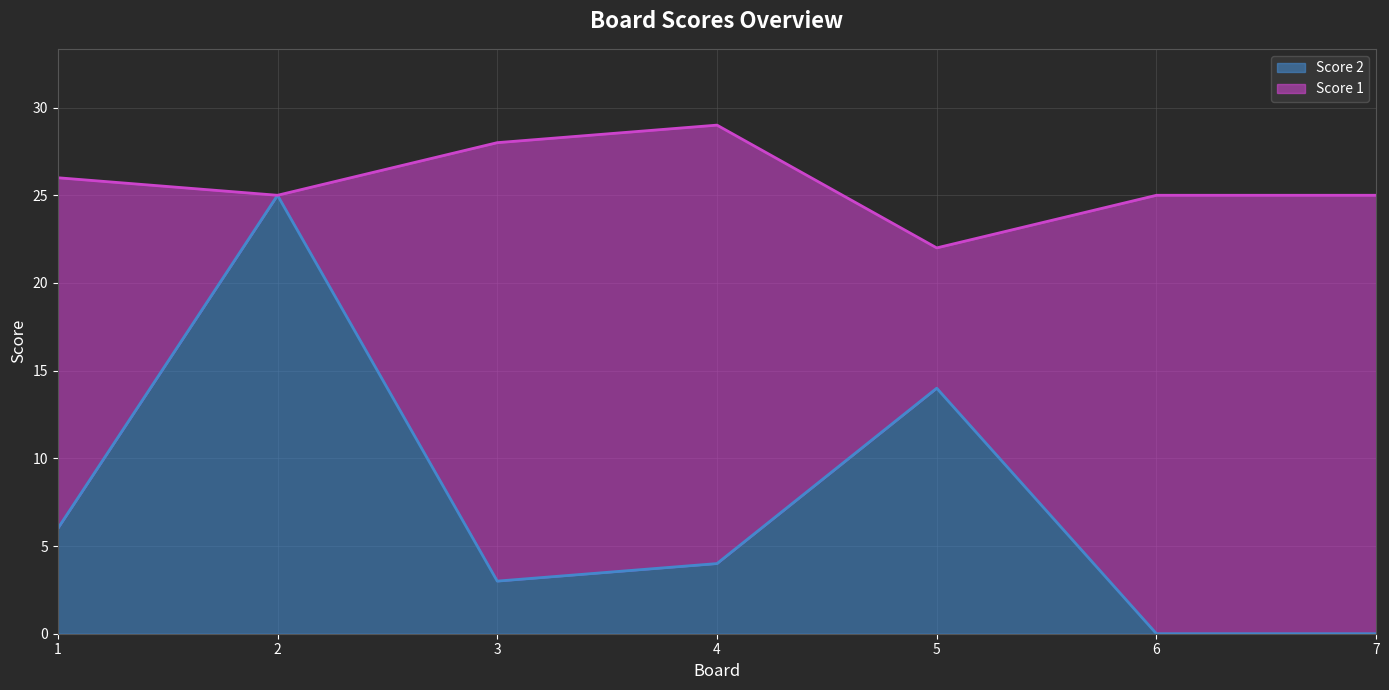

Reading left to right, what are all the values shown in this chart?

6	25	3	4	14	0	0